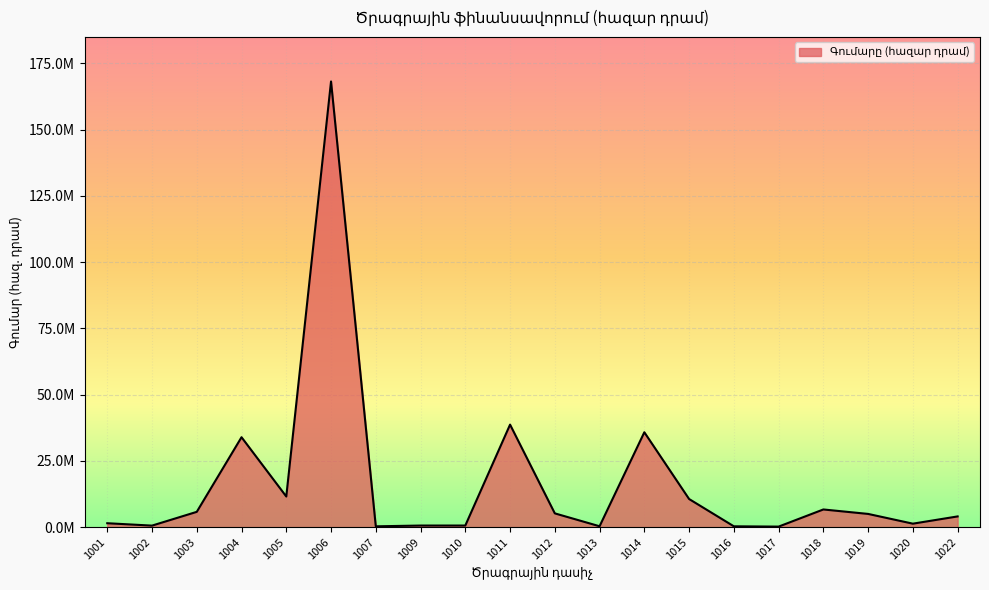

True or false: the data shows 1481450.9 at 1001.

True